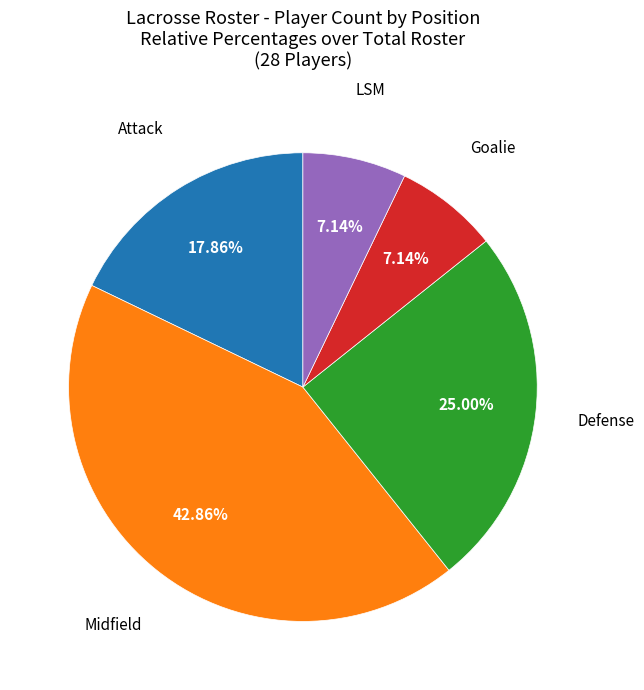

Is there any slice that represents more than half of the pie?

No